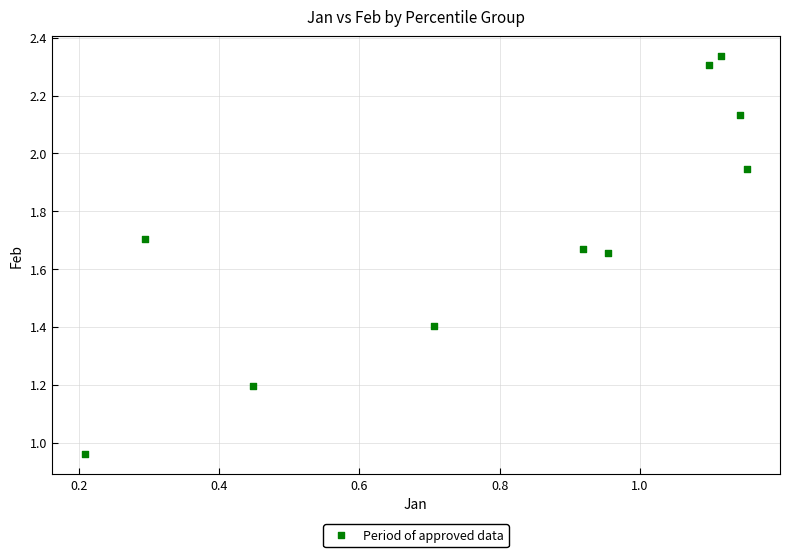

What is the range of Y values (max minus min)?

1.4